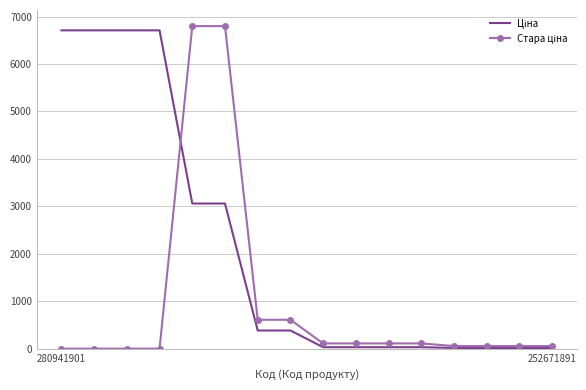

What is the greatest value displayed?

6799.2